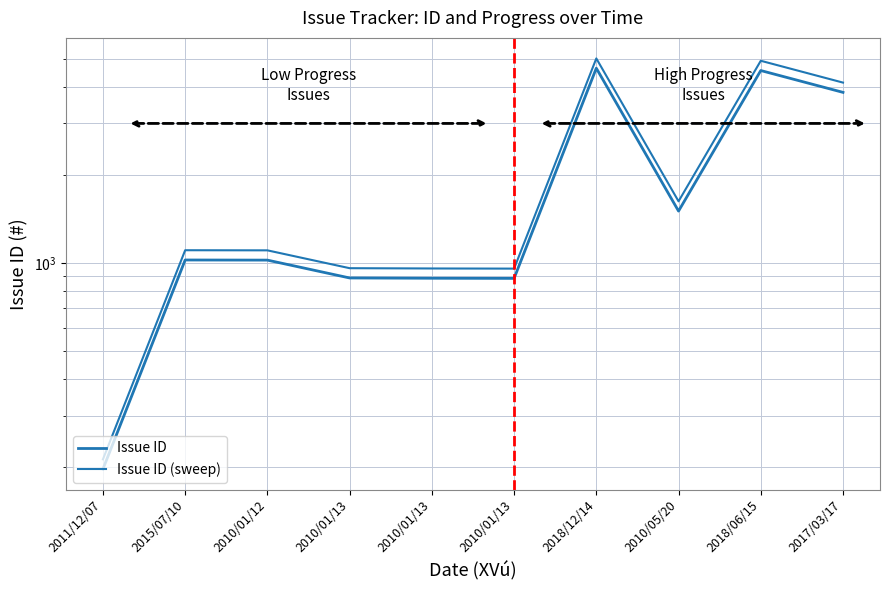

What is the difference between the second highest and second lowest values in the Issue ID series?

3666.0